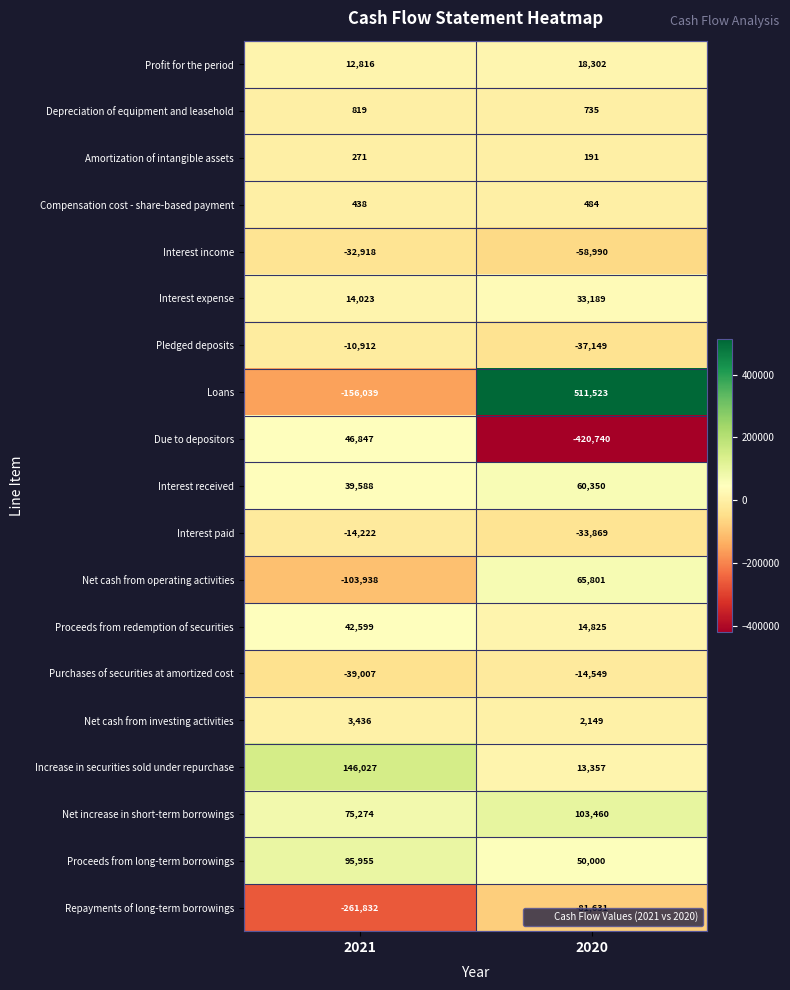

What is the smallest value displayed?

-420740